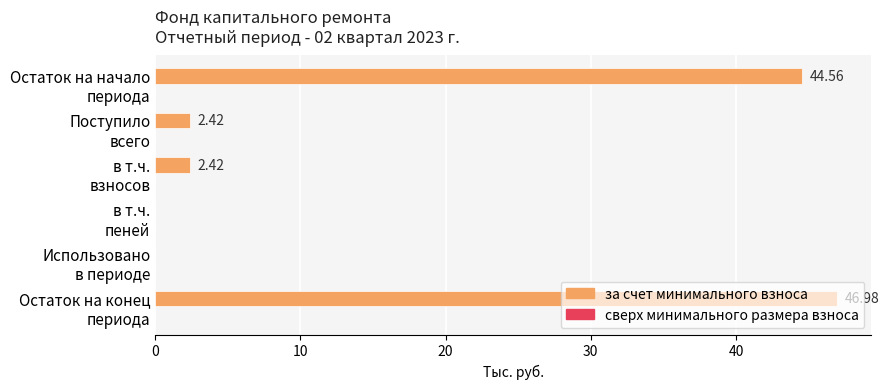

What is the sum of all values?

96.4